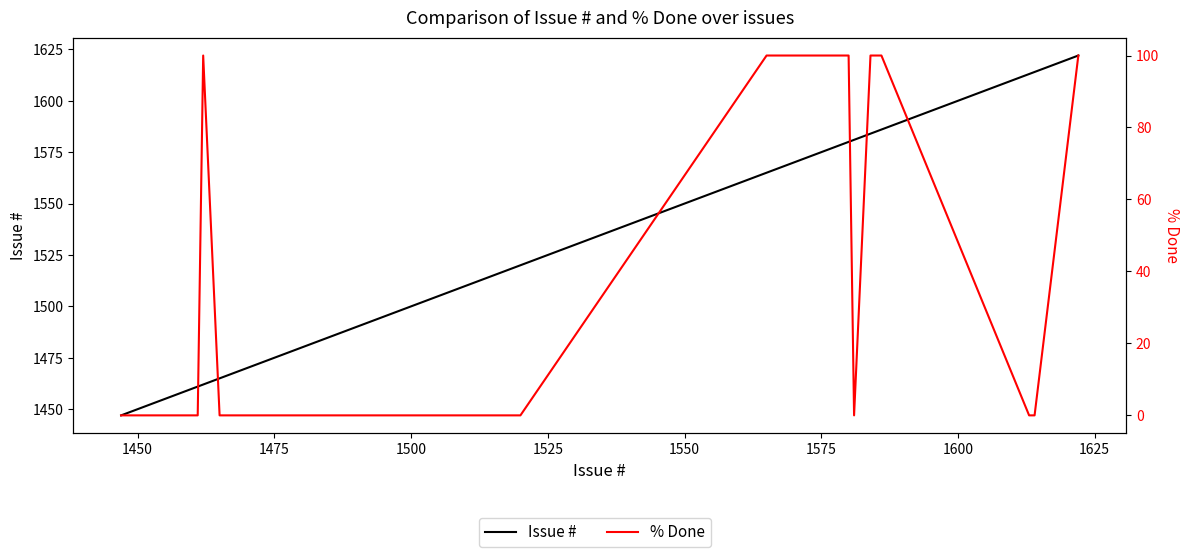

Count the number of categories in the chart.

40